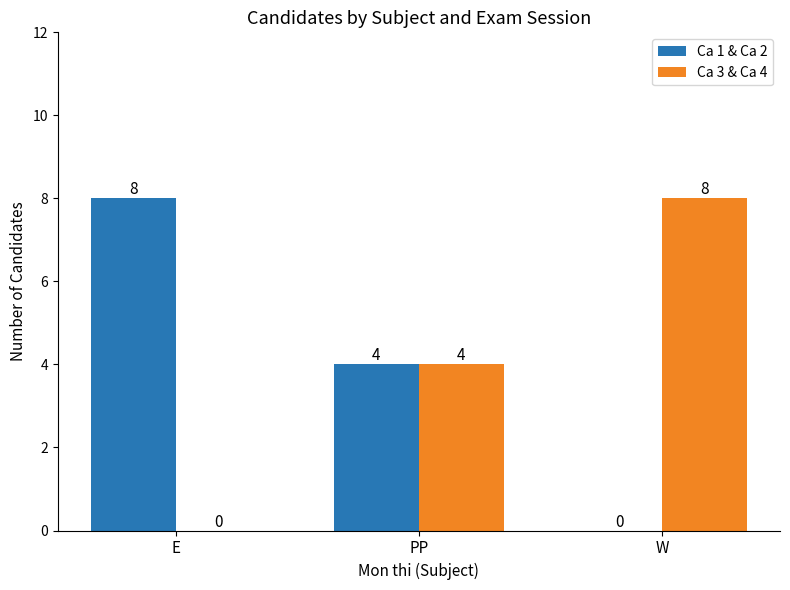

What is the sum of the Ca 3 & Ca 4 values at W and PP?

12